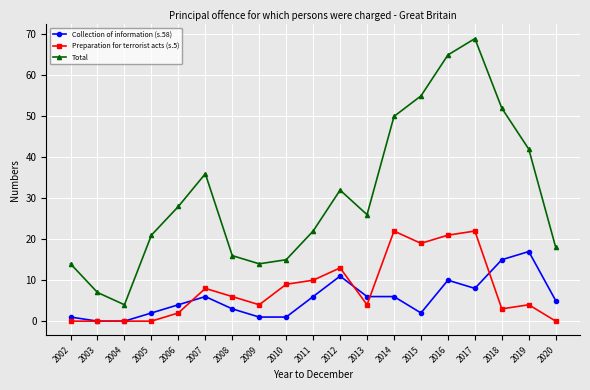

True or false: Total has more than 2 points higher than both neighbors.

True